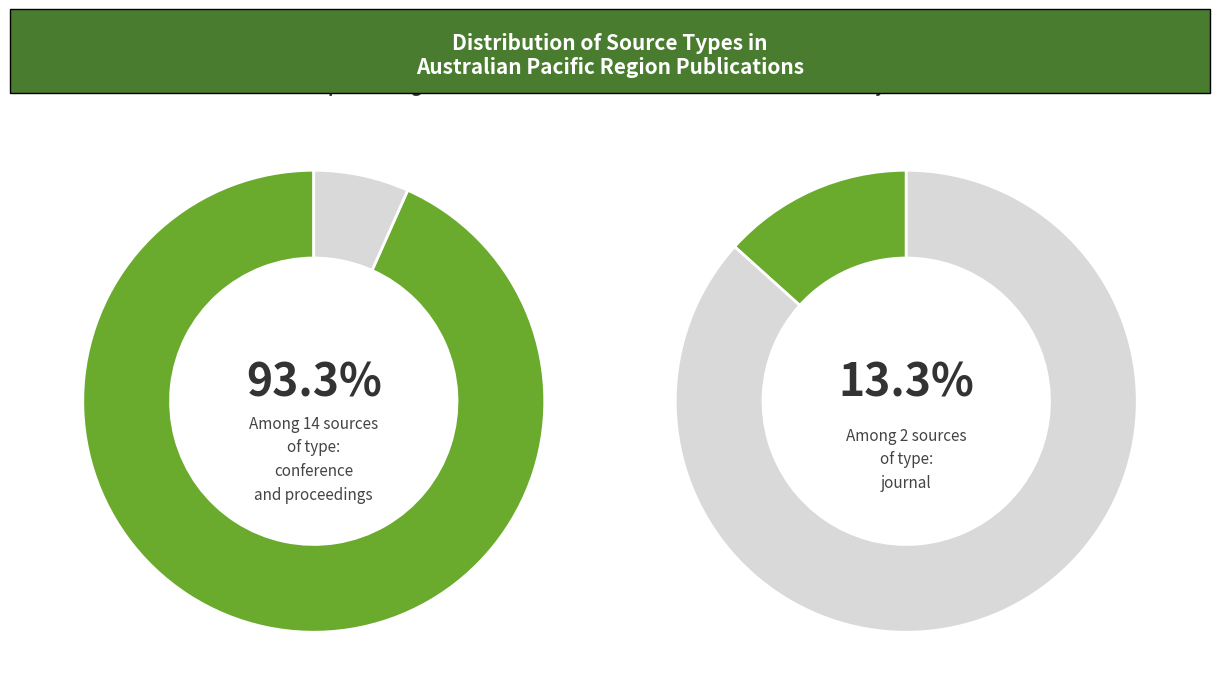

Approximately how many times larger is the value at conference and proceedings compared to journal?

7.0